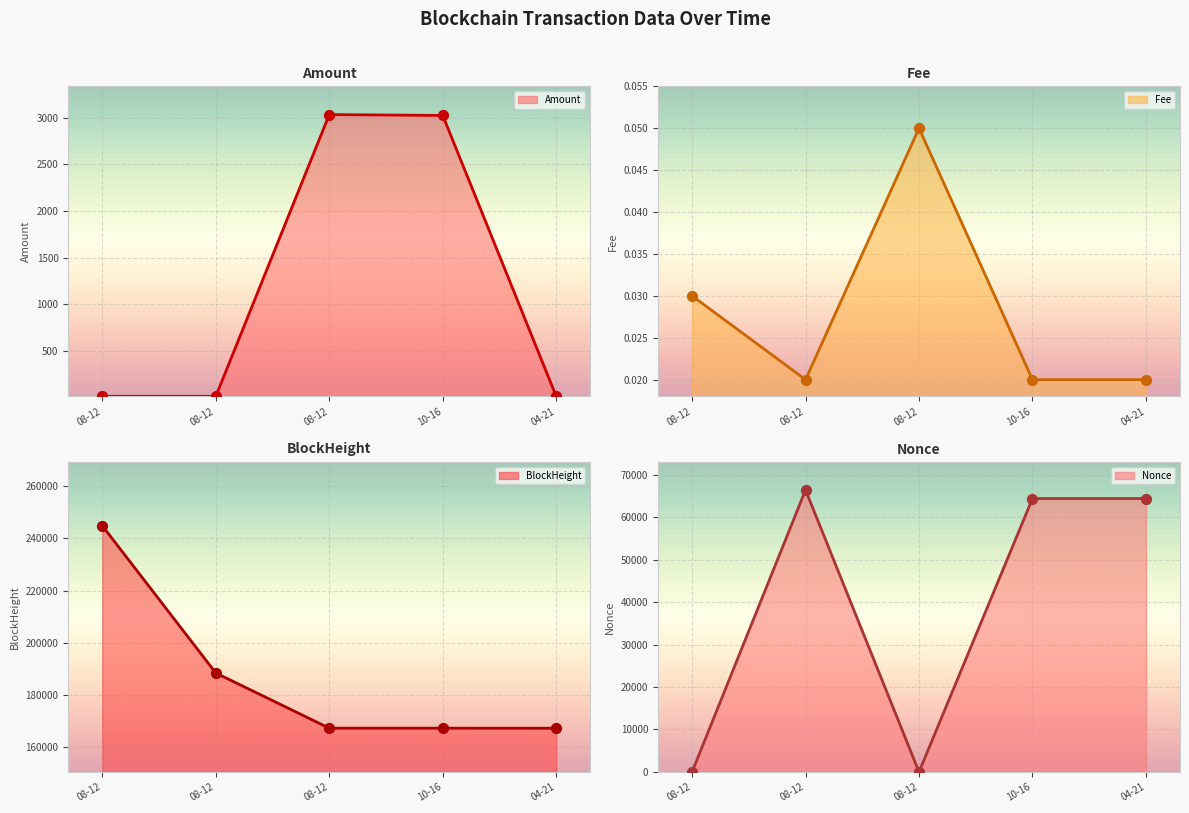

What is the total value across all series at 08-12?

244846.4